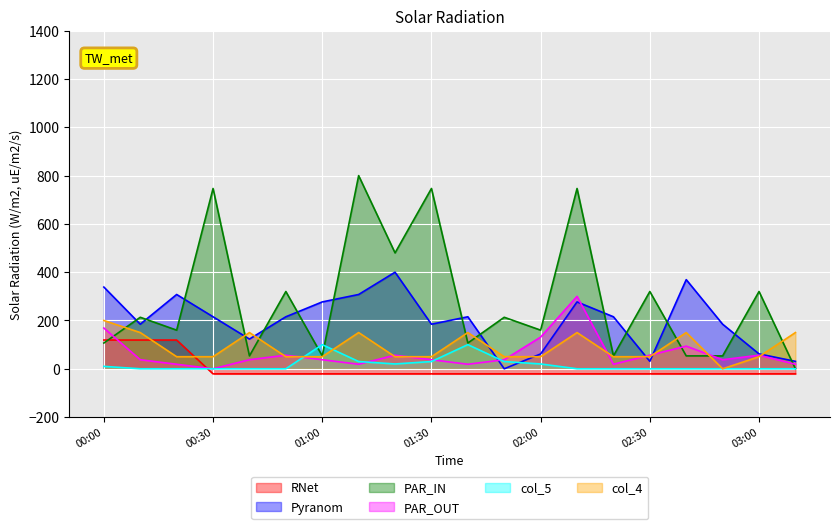

Which series changed the most between 01:10 and 02:20?

col_3